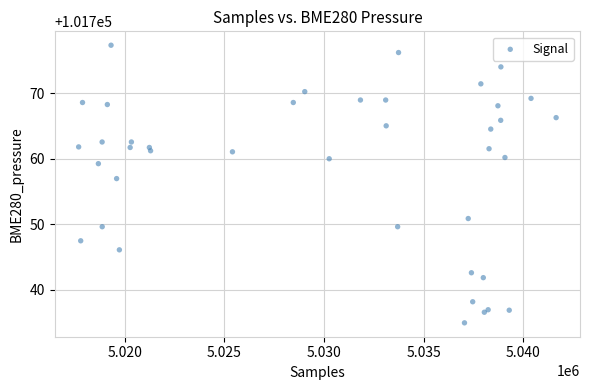

What Y value in the scatter plot is closest to 101756?

101756.9